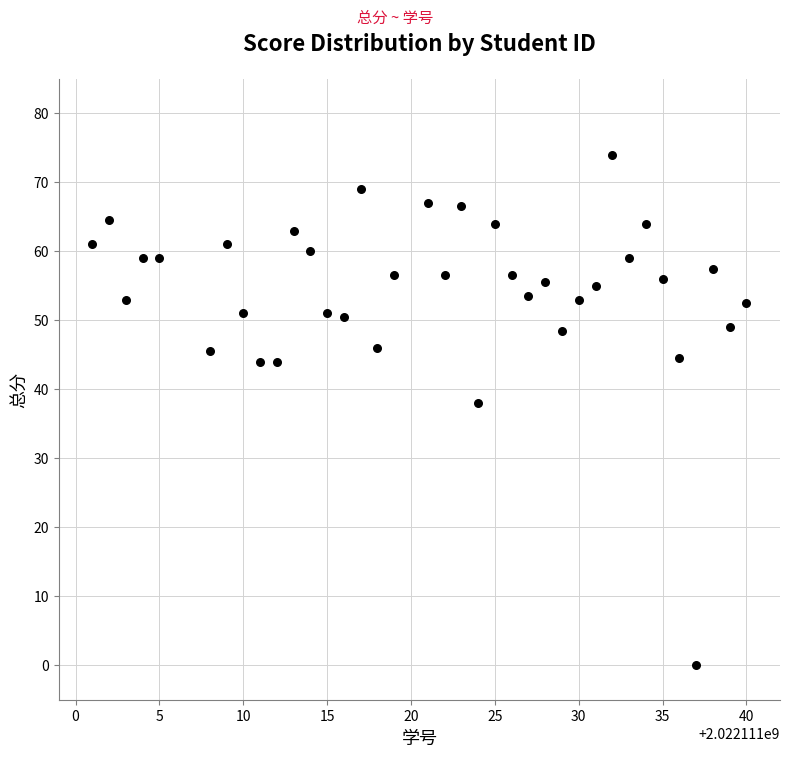

What is the range of X values (max minus min)?

39.0